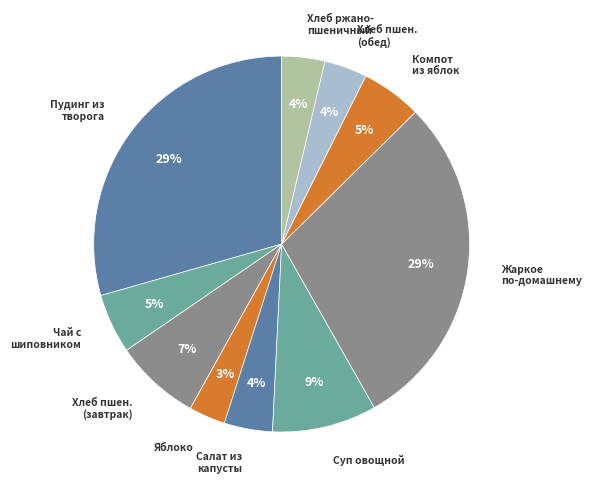

How many segments does this pie chart have?

10